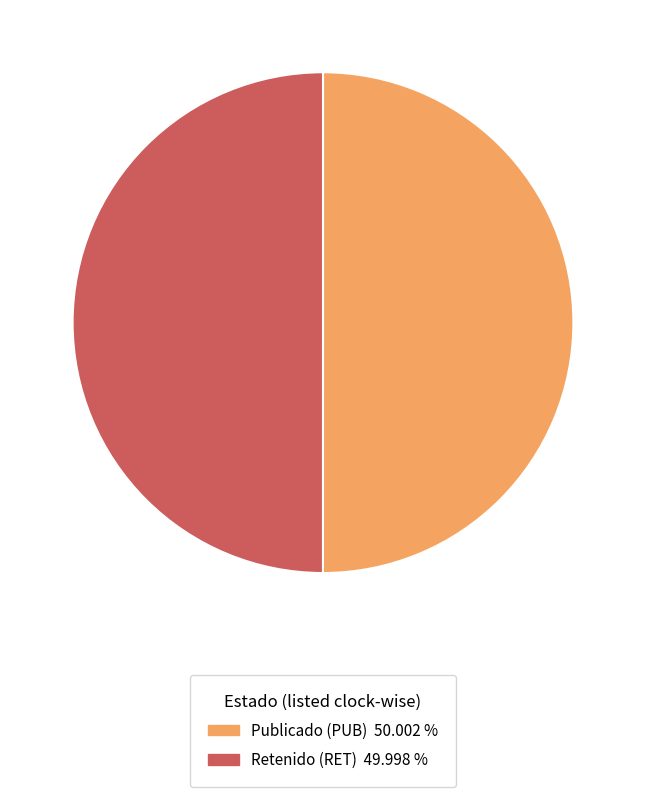

What is the ratio of the value at Retenido (RET) 49.998 % to the value at Publicado (PUB) 50.002 %?

1.0